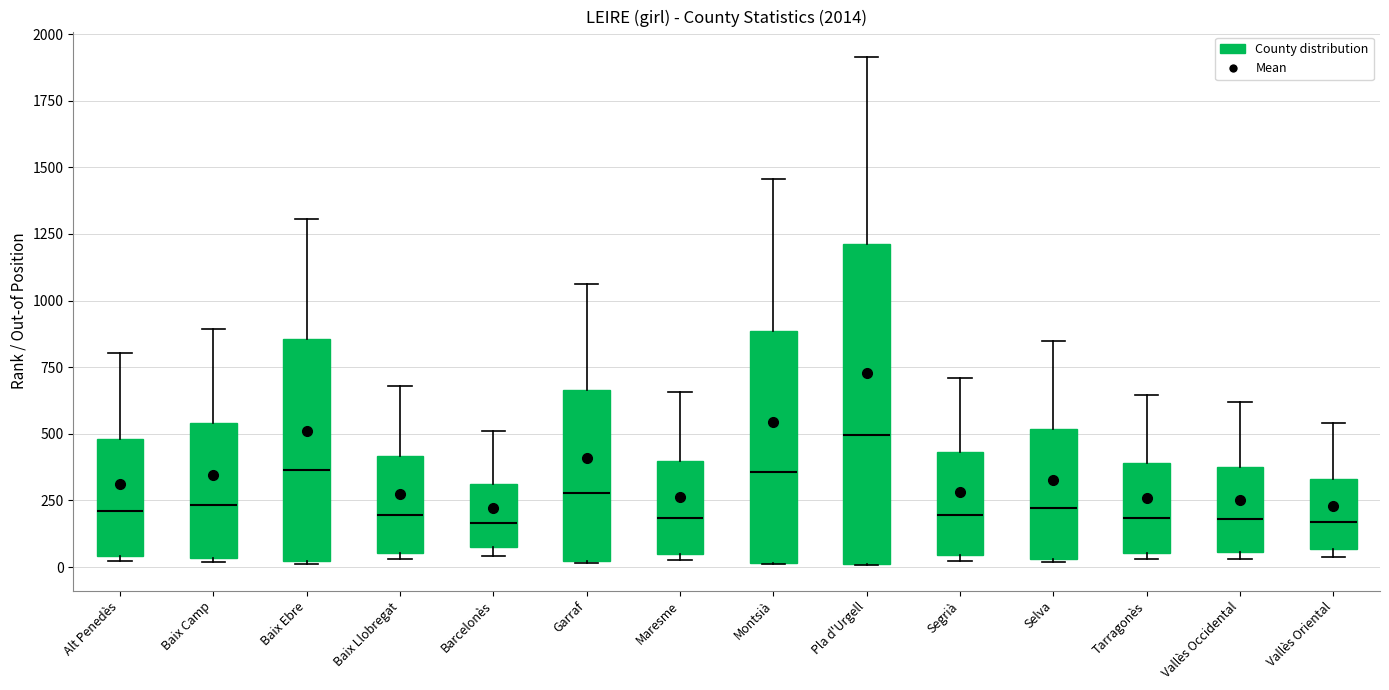

Comparing the boxes themselves (not the whiskers), which one is the tallest?

Pla d'Urgell